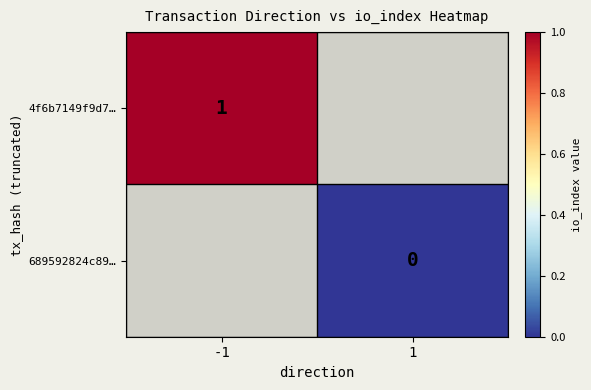

How many categories are shown in the chart?

2